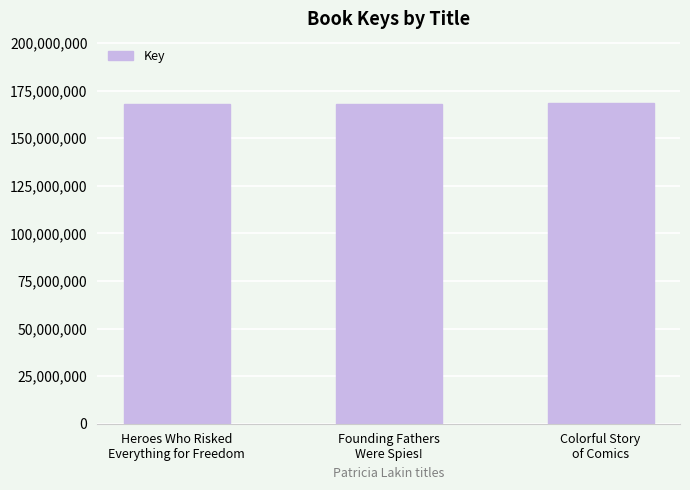

What is the ratio of the value at Founding Fathers
Were Spies! to the value at Heroes Who Risked
Everything for Freedom?

1.0